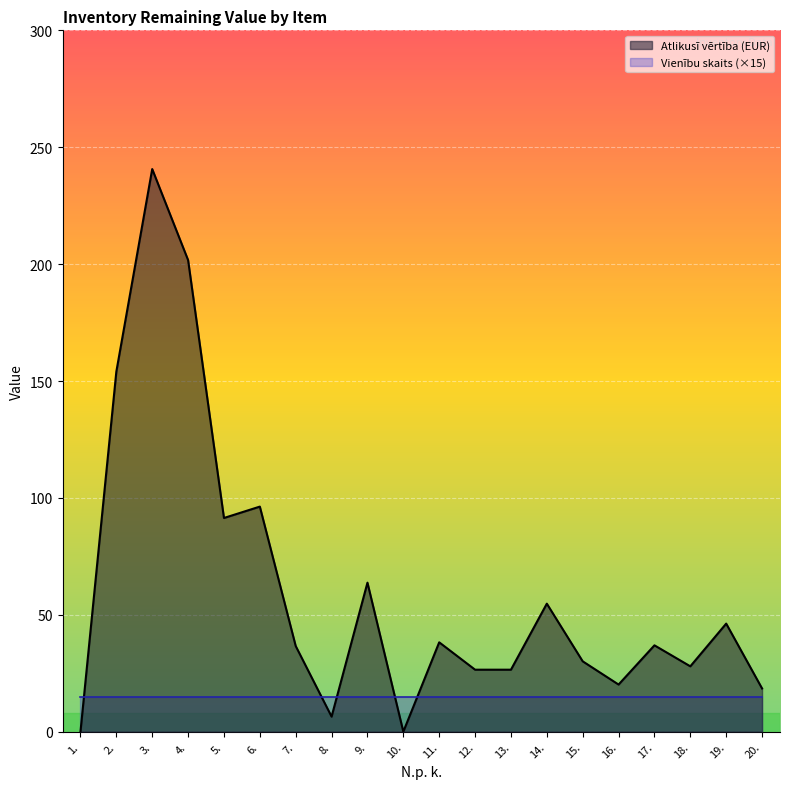

List the labels in order of value, largest first.

3., 4., 2., 6., 5., 9., 14., 19., 11., 17., 7., 15., 18., 12., 13., 16., 20., 8., 1., 10.